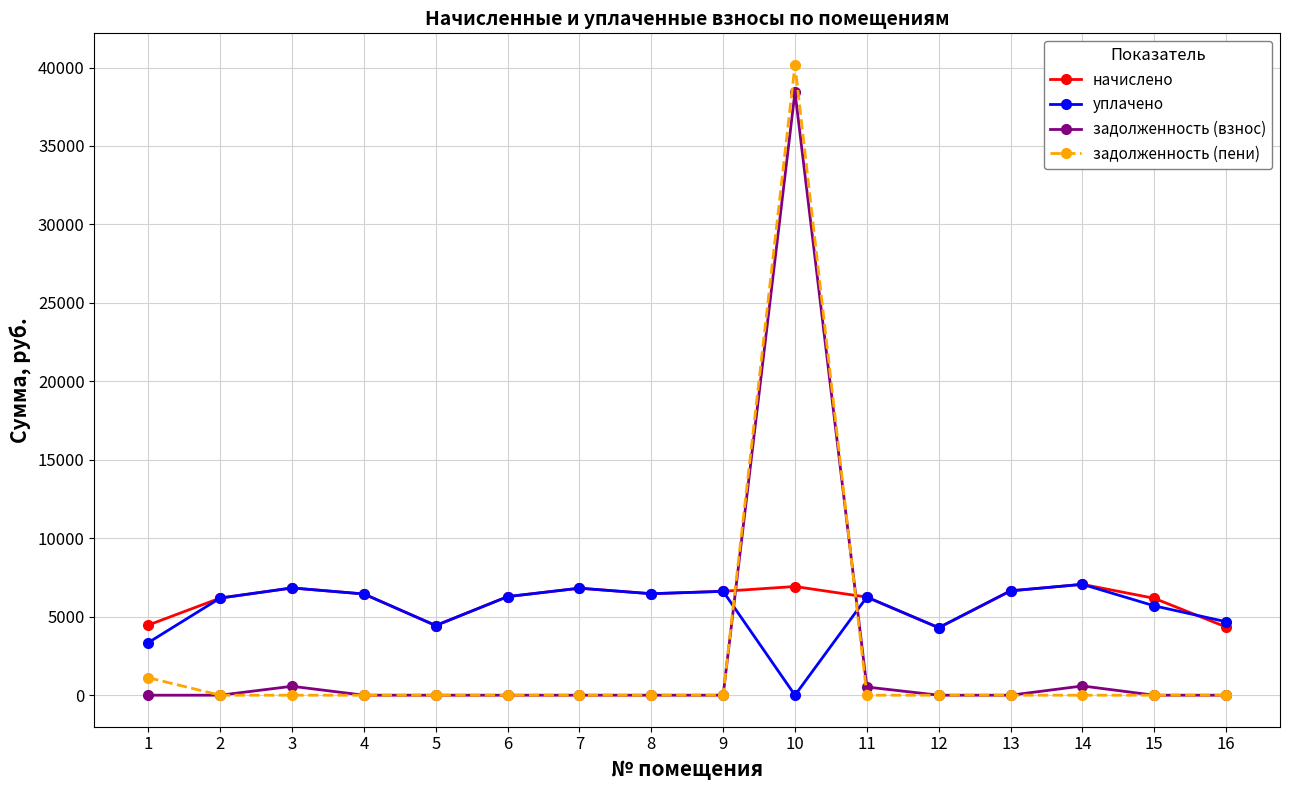

What is the value of the уплачено point at the 16th from the left?

4680.8